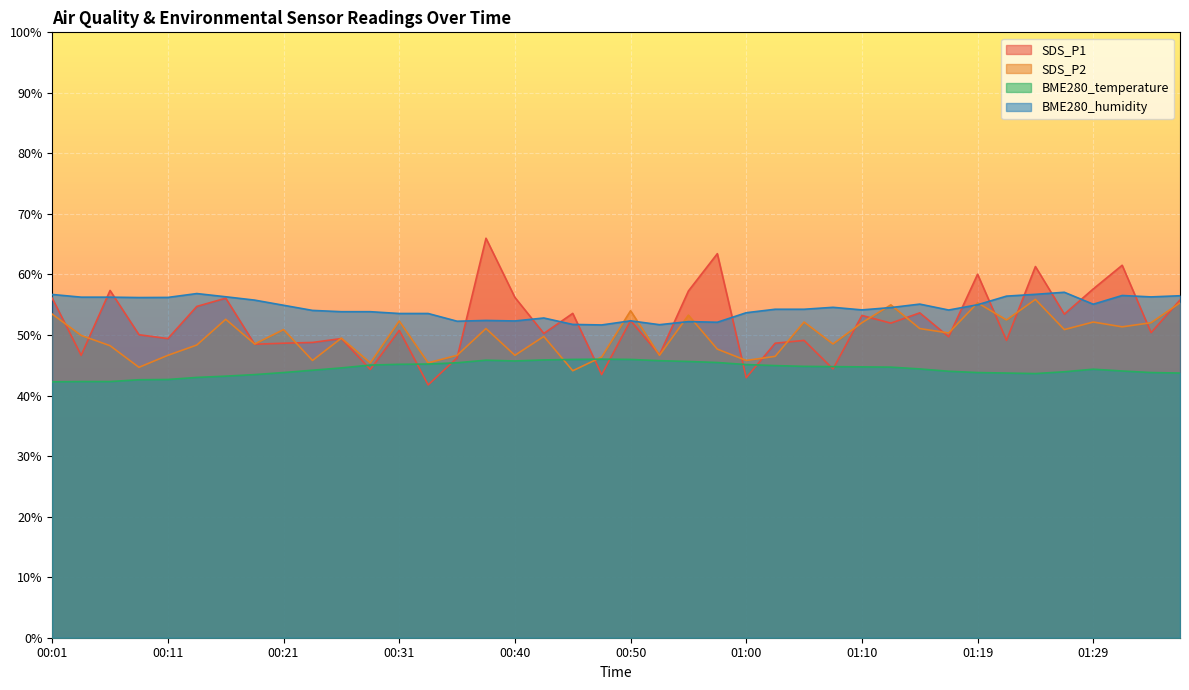

Reading left to right, list all the values displayed in this chart.

SDS_P1: 00:01=56.1	00:04=46.7	00:06=57.4	00:09=50.1	00:11=49.4	00:14=54.7	00:16=56.1	00:18=48.5	00:21=48.6	00:23=48.8	00:26=49.4	00:28=44.3	00:31=50.8	00:33=41.8	00:35=46.2	00:38=66.0	00:40=56.2	00:43=50.3	00:45=53.6	00:48=43.5	00:50=52.4	00:53=46.7	00:55=57.3	00:57=63.4	01:00=43.0	01:02=48.6	01:05=49.1	01:07=44.4	01:10=53.2	01:12=52.0	01:14=53.7	01:17=49.7	01:19=60.0	01:22=49.1	01:24=61.3	01:27=53.5	01:29=57.6	01:32=61.5	01:34=50.4	01:36=55.8
SDS_P2: 00:01=53.5	00:04=49.9	00:06=48.2	00:09=44.7	00:11=46.6	00:14=48.4	00:16=52.6	00:18=48.5	00:21=50.9	00:23=45.8	00:26=49.5	00:28=45.4	00:31=52.3	00:33=45.4	00:35=46.6	00:38=51.1	00:40=46.6	00:43=49.8	00:45=44.1	00:48=46.4	00:50=54.0	00:53=46.6	00:55=53.3	00:57=47.7	01:00=45.8	01:02=46.5	01:05=52.1	01:07=48.5	01:10=52.0	01:12=55.0	01:14=51.1	01:17=50.3	01:19=55.3	01:22=52.5	01:24=55.9	01:27=50.9	01:29=52.1	01:32=51.4	01:34=52.0	01:36=55.3
BME280_temperature: 00:01=42.3	00:04=42.3	00:06=42.3	00:09=42.6	00:11=42.7	00:14=43.0	00:16=43.2	00:18=43.5	00:21=43.8	00:23=44.2	00:26=44.6	00:28=45.0	00:31=45.2	00:33=45.2	00:35=45.4	00:38=45.8	00:40=45.7	00:43=45.9	00:45=46.0	00:48=46.0	00:50=46.0	00:53=45.8	00:55=45.6	00:57=45.5	01:00=45.1	01:02=45.0	01:05=44.8	01:07=44.8	01:10=44.7	01:12=44.7	01:14=44.4	01:17=44.0	01:19=43.8	01:22=43.7	01:24=43.6	01:27=43.9	01:29=44.4	01:32=44.1	01:34=43.8	01:36=43.7
BME280_humidity: 00:01=56.7	00:04=56.3	00:06=56.3	00:09=56.2	00:11=56.2	00:14=56.9	00:16=56.3	00:18=55.8	00:21=54.9	00:23=54.1	00:26=53.9	00:28=53.9	00:31=53.6	00:33=53.6	00:35=52.3	00:38=52.4	00:40=52.3	00:43=52.8	00:45=51.8	00:48=51.7	00:50=52.3	00:53=51.7	00:55=52.2	00:57=52.1	01:00=53.7	01:02=54.3	01:05=54.3	01:07=54.6	01:10=54.2	01:12=54.5	01:14=55.1	01:17=54.1	01:19=55.0	01:22=56.4	01:24=56.7	01:27=57.1	01:29=55.1	01:32=56.5	01:34=56.3	01:36=56.5